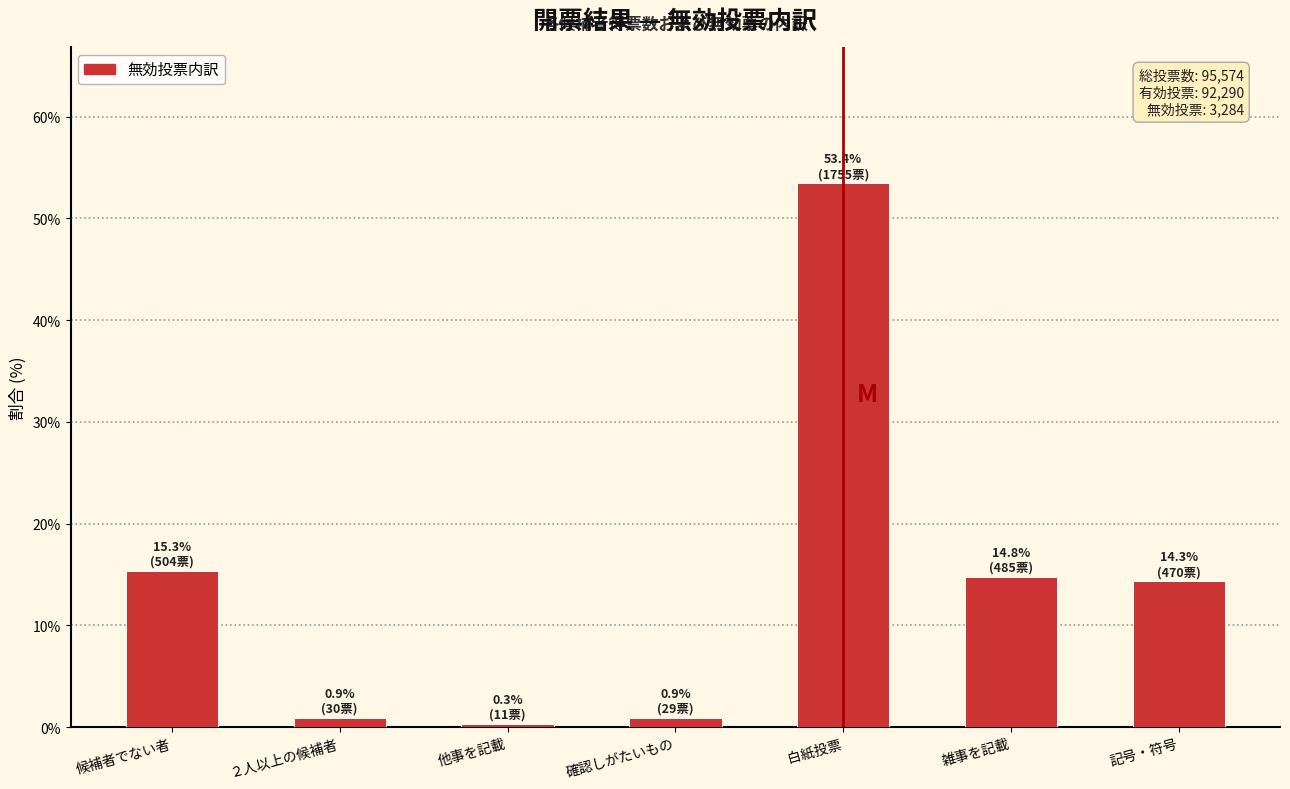

Reading left to right, transcribe all the data shown in this chart.

15.3	0.9	0.3	0.9	53.4	14.8	14.3